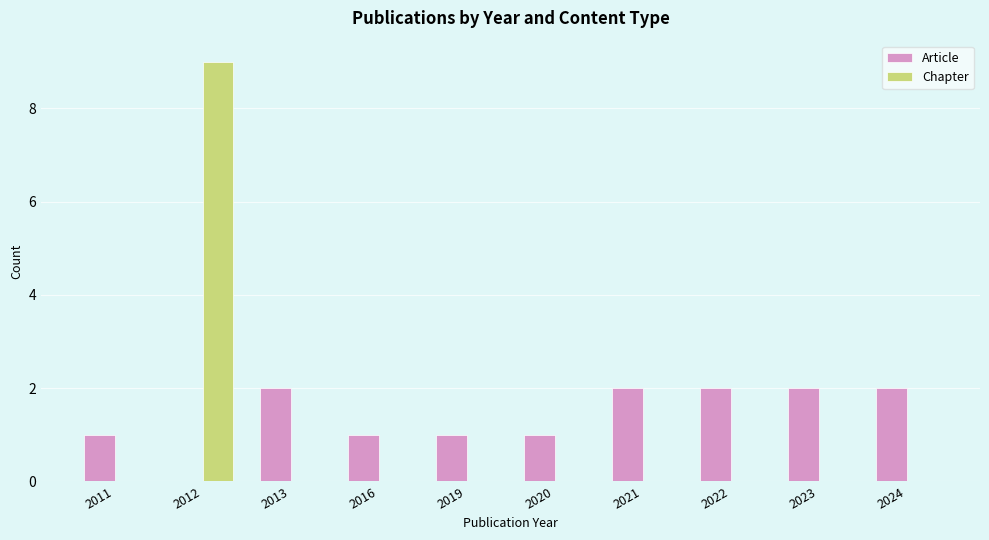

What is the maximum value shown in the chart?

9